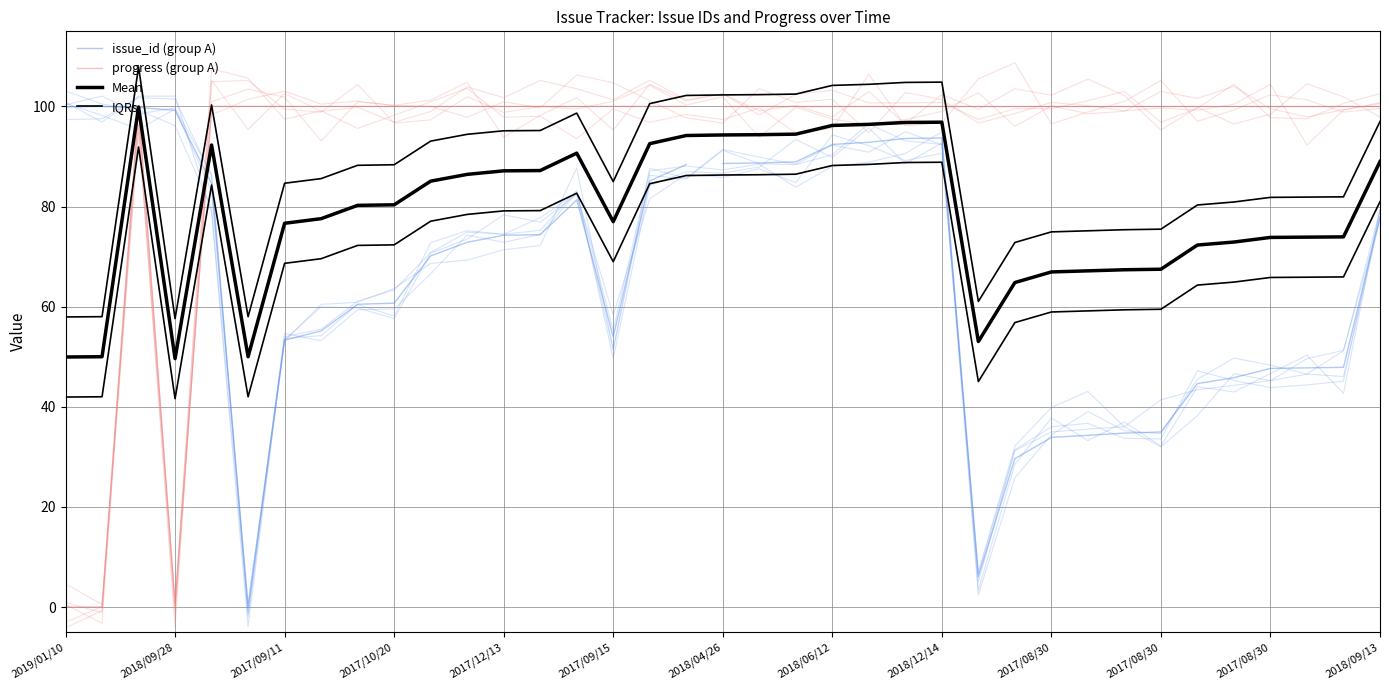

What is the value of the progress point at the 10th from the left?

101.1